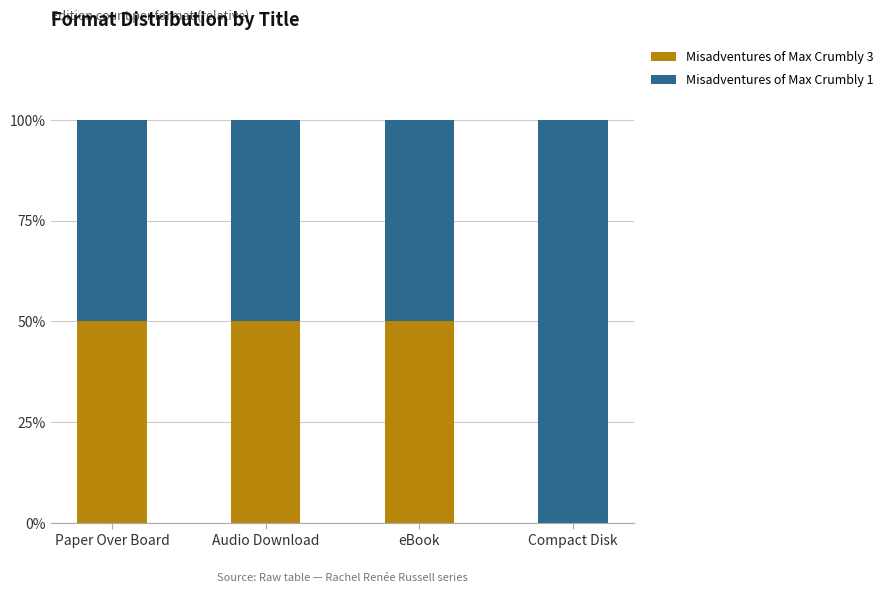

The value of Misadventures of Max Crumbly 3 at Compact Disk is 22. True or false?

False